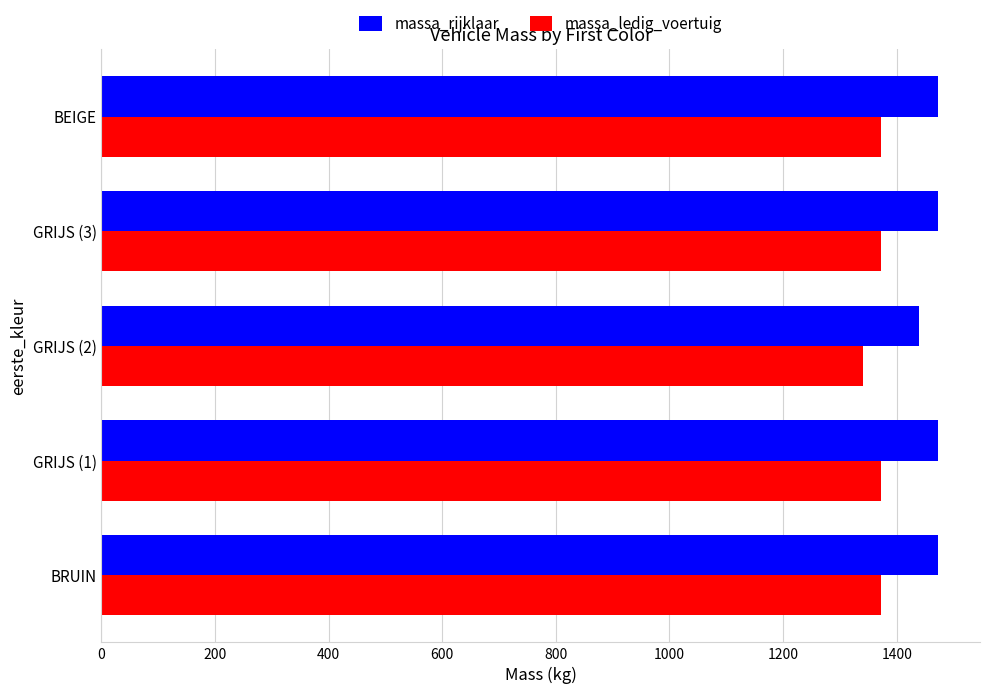

What are all the series names shown in the legend?

massa_rijklaar, massa_ledig_voertuig